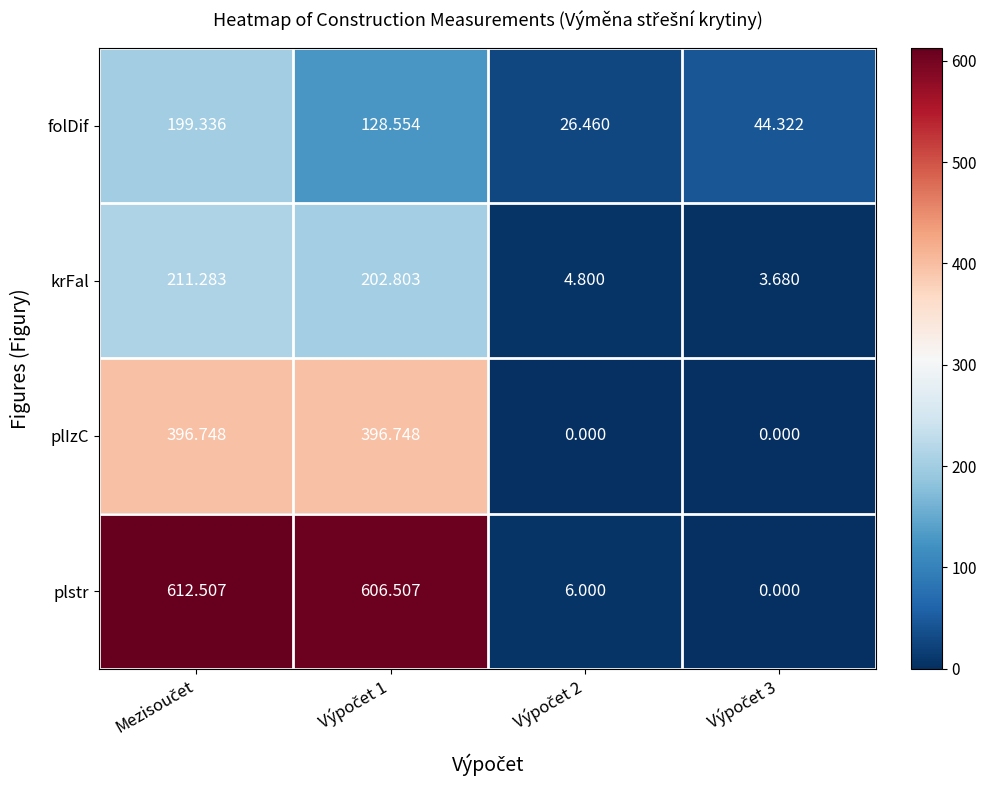

Rank the series by their maximum value, from lowest to highest.

folDif, krFal, plIzC, plstr